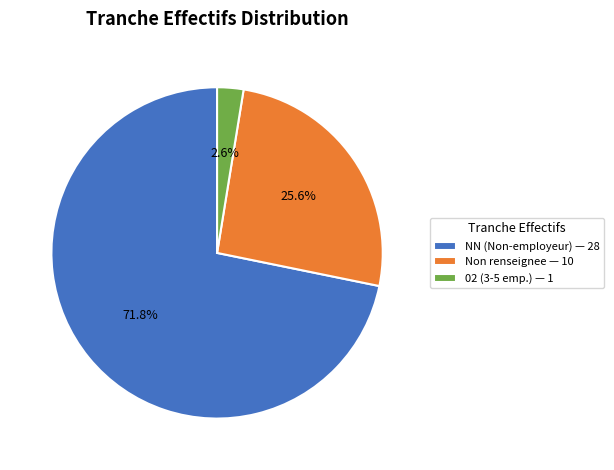

Approximately how many times larger is the value at NN (Non-employeur) — 28 compared to Non renseignee — 10?

2.8